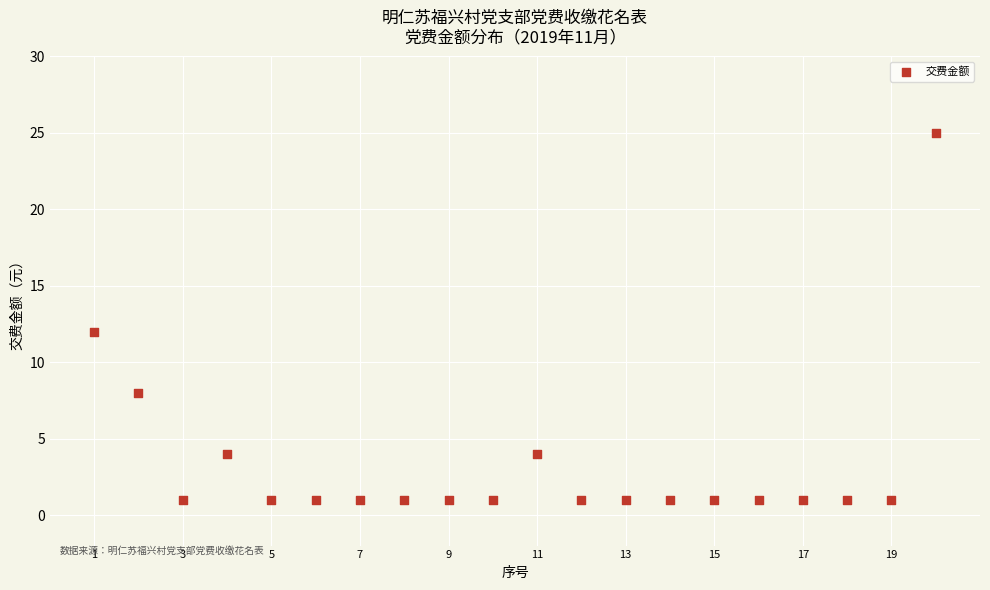

What is the range of Y values (max minus min)?

24